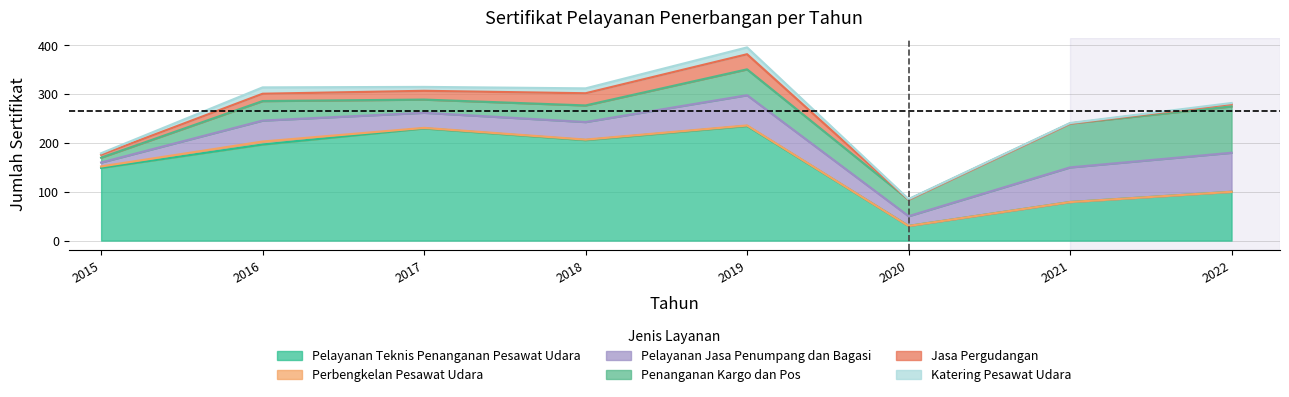

How many intersections are there between Jasa Pergudangan and Katering Pesawat Udara?

2